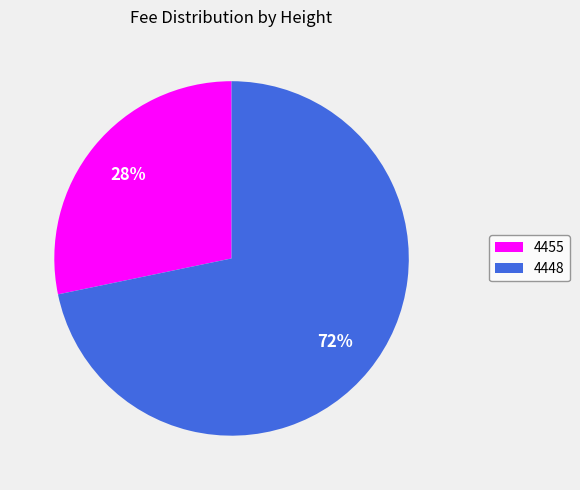

Which has a higher value, 4448 or 4455?

4448